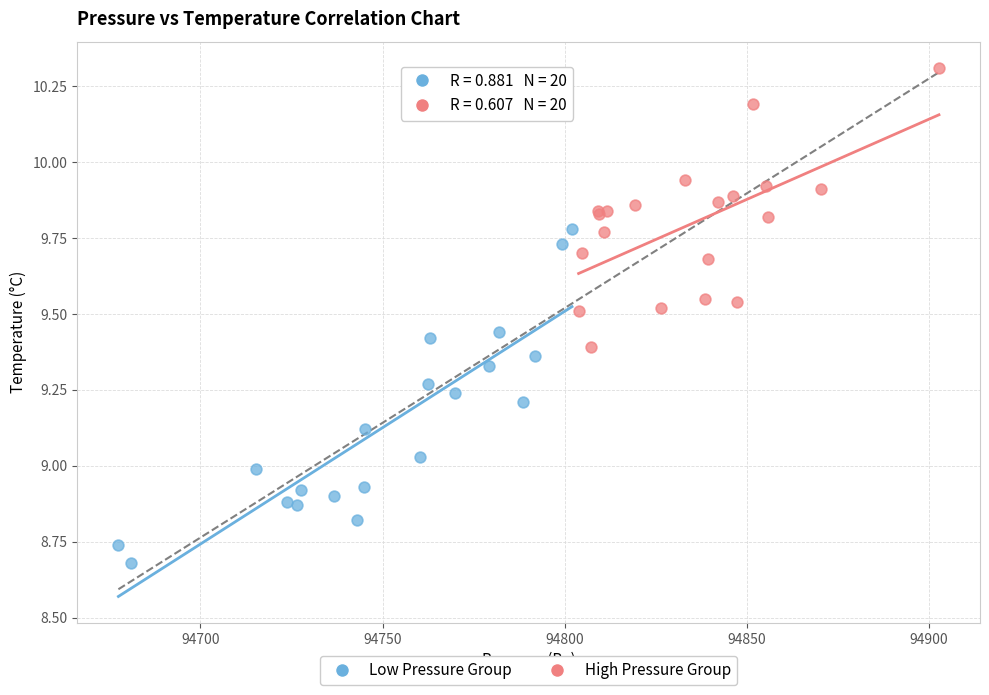

Which series contains the lowest Y value?

Low Pressure Group